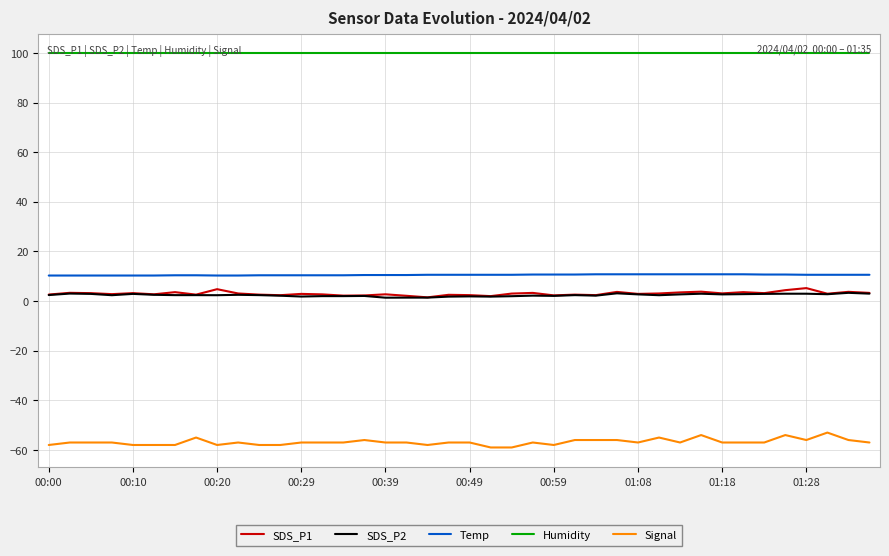

True or false: Humidity and SDS_P2 cross at least once.

False